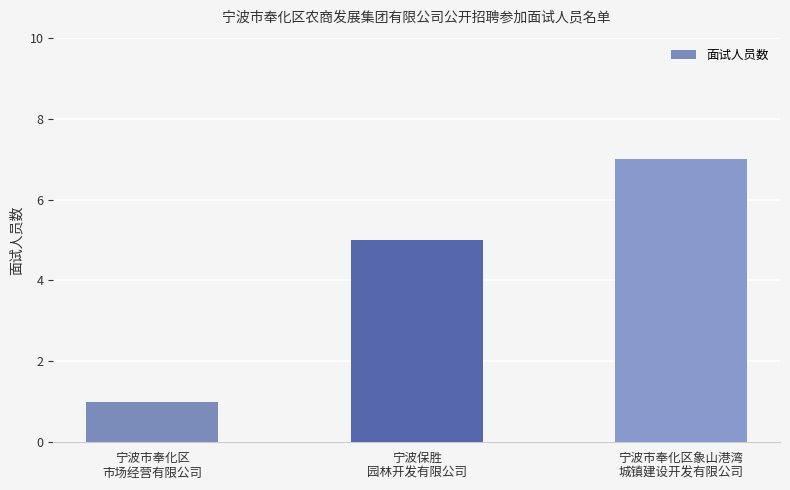

How many series are shown in this chart?

1